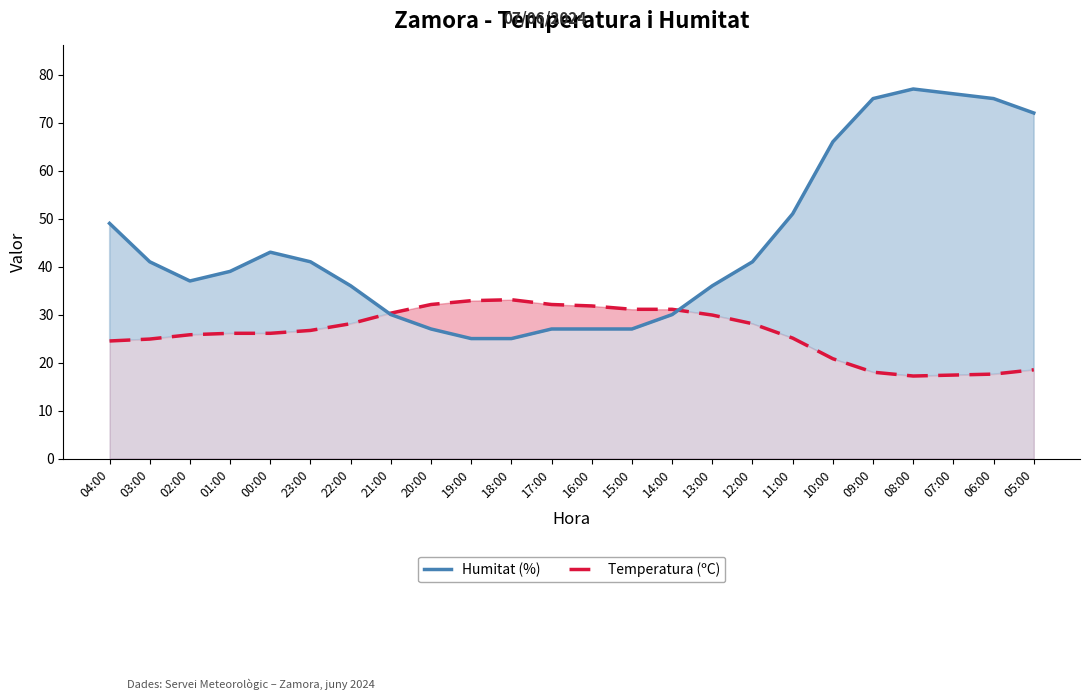

List the labels in order of Temperatura (ºC) value, smallest first.

08:00, 07:00, 06:00, 09:00, 05:00, 10:00, 04:00, 03:00, 11:00, 02:00, 01:00, 00:00, 23:00, 22:00, 12:00, 13:00, 21:00, 15:00, 14:00, 16:00, 20:00, 17:00, 19:00, 18:00